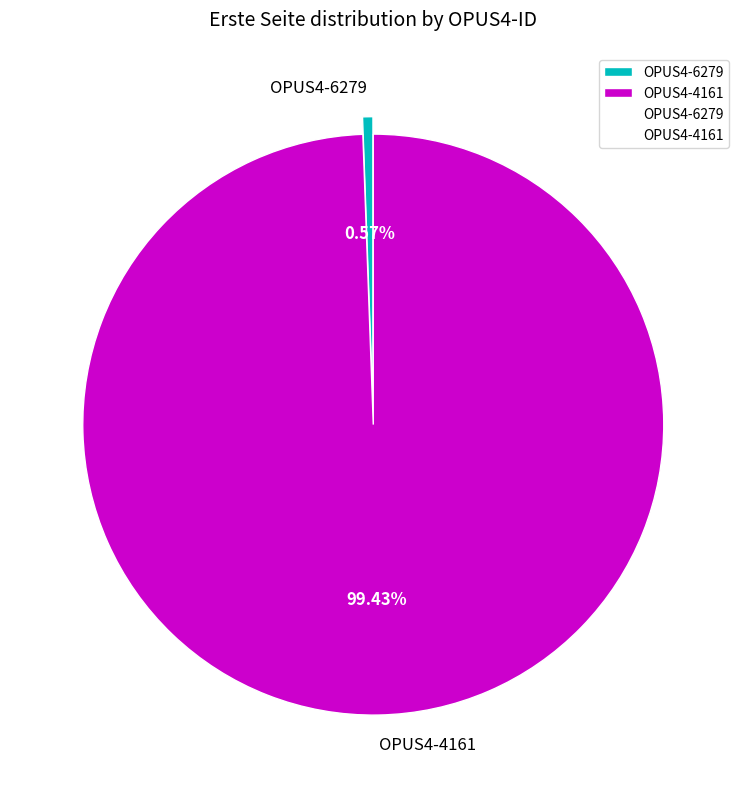

Combined, what portion of the pie is OPUS4-4161 and OPUS4-6279?

100.0%